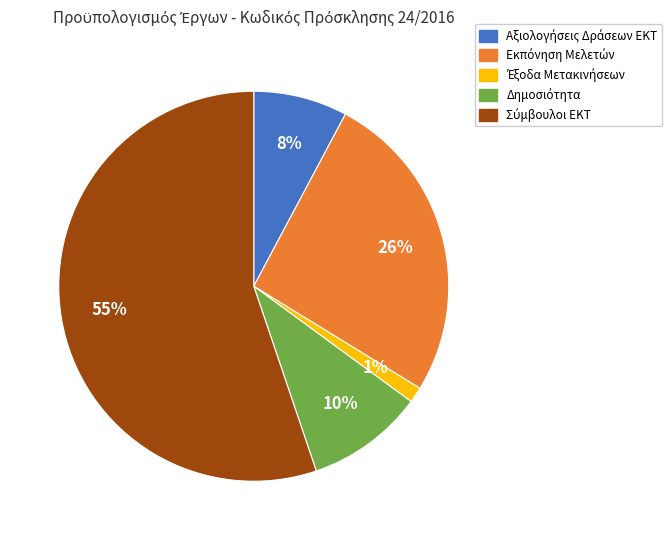

How many segments does this pie chart have?

5